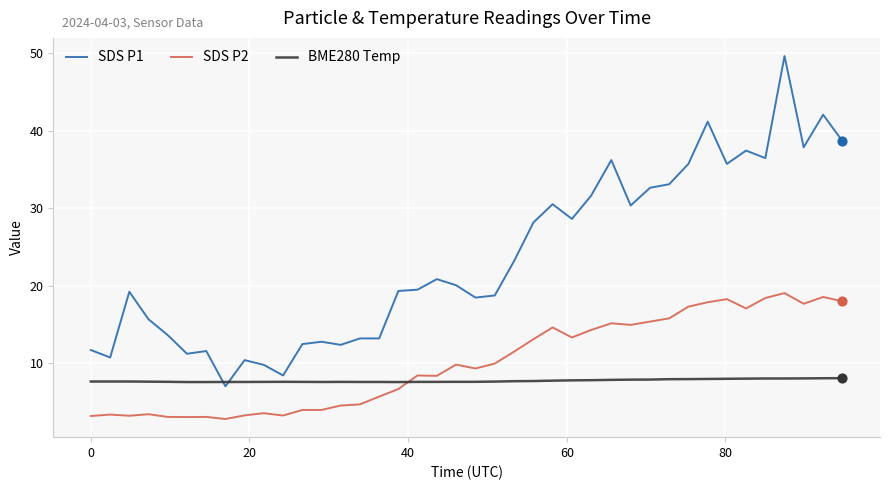

Which series has the widest spread of values?

SDS P1